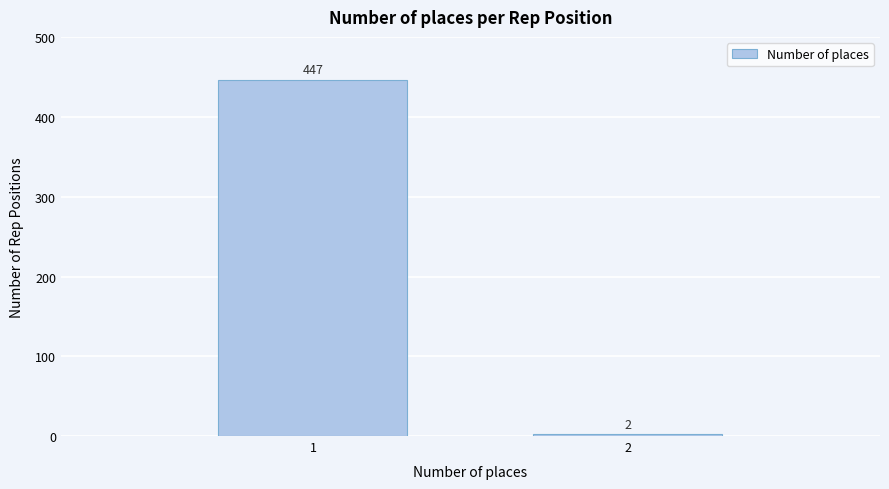

Reading right to left, list all the values displayed in this chart.

2	447